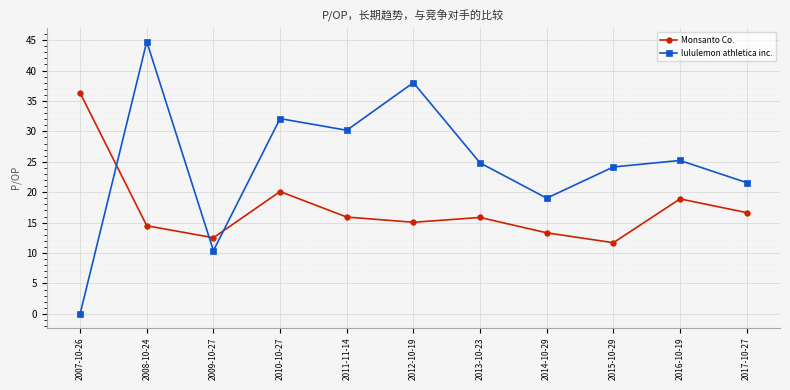

What are all the series names shown in the legend?

Monsanto Co., lululemon athletica inc.